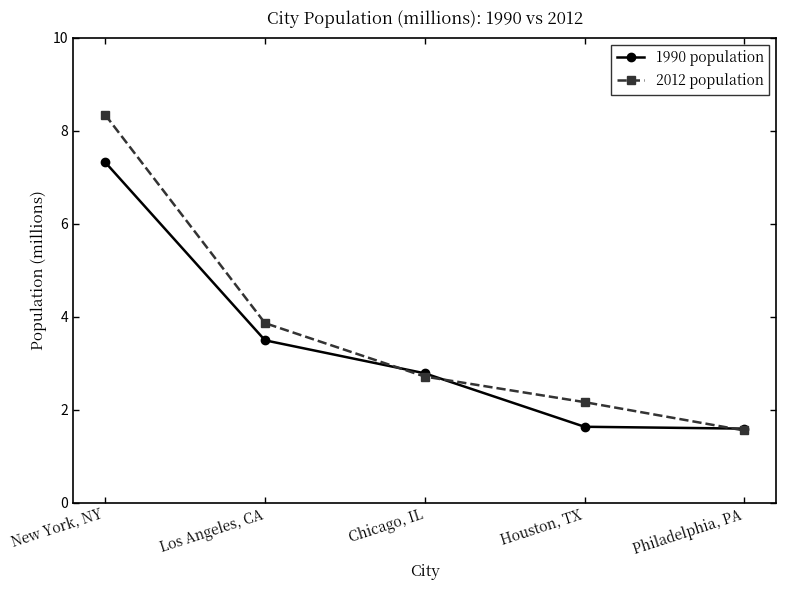

What is the difference between the 2012 population values at Chicago, IL and New York, NY?

5.6